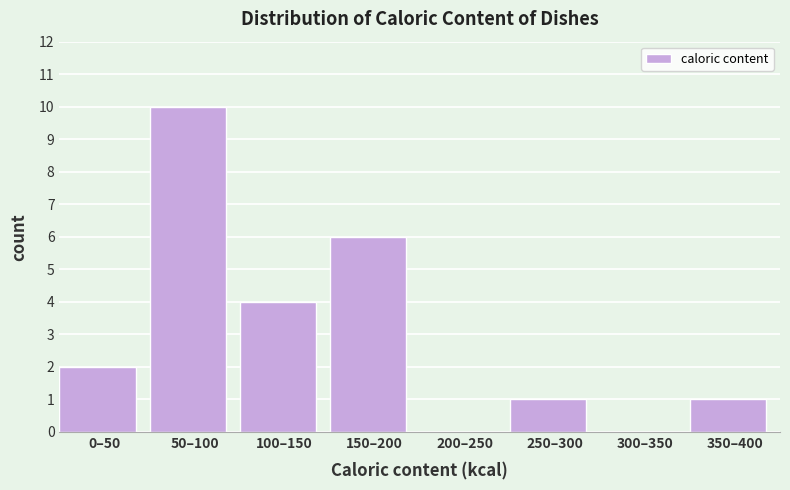

Reading right to left, extract all data points from this chart.

350–400=1	300–350=0	250–300=1	200–250=0	150–200=6	100–150=4	50–100=10	0–50=2